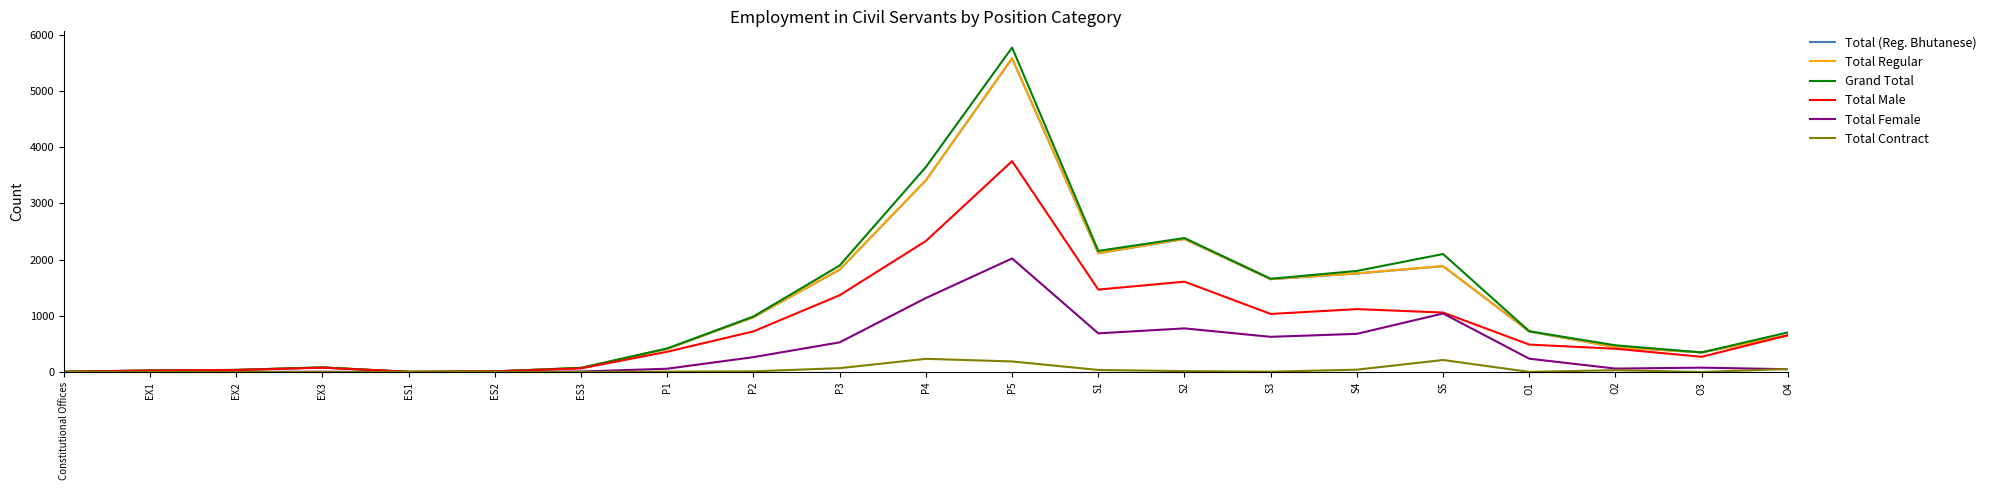

The value of Total (Reg. Bhutanese) at O3 is 349. True or false?

True